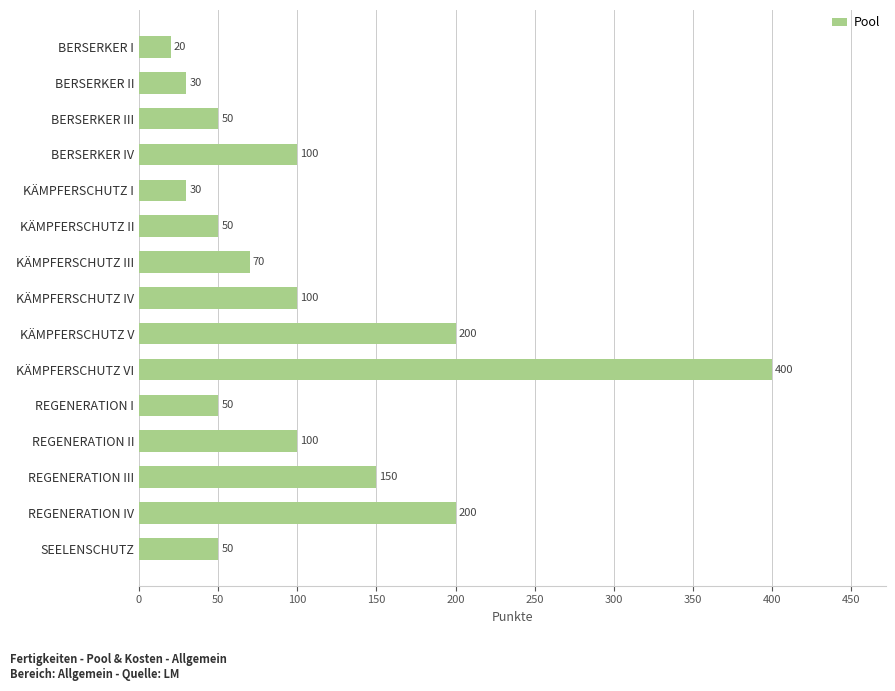

What is the maximum value shown in the chart?

400